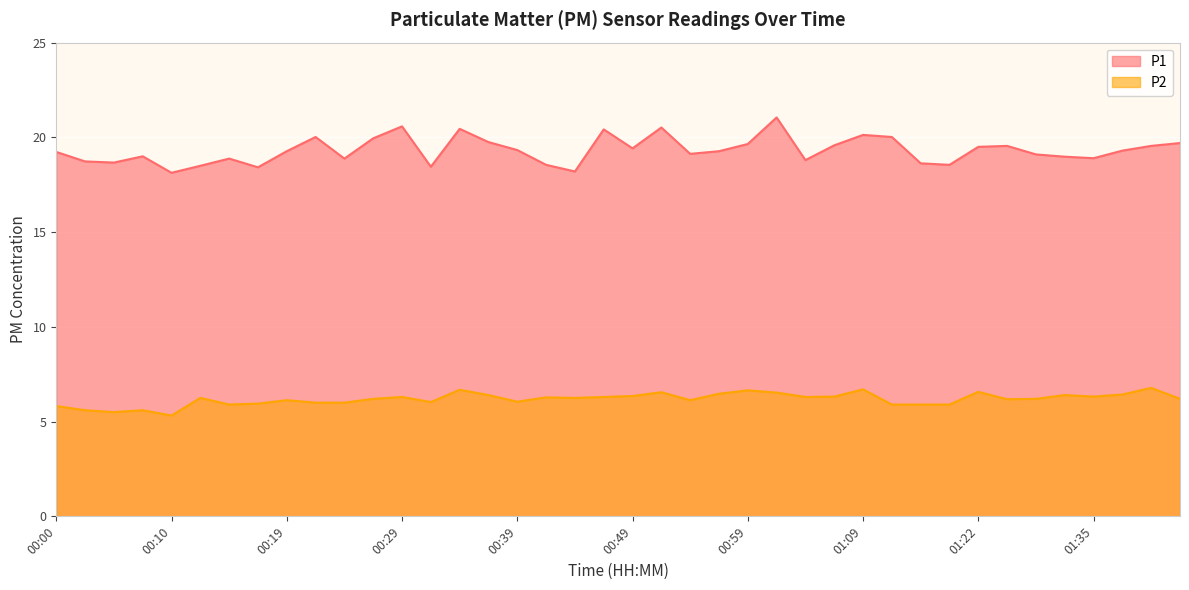

What is the difference between the P2 values at 00:56 and 01:27?

0.3